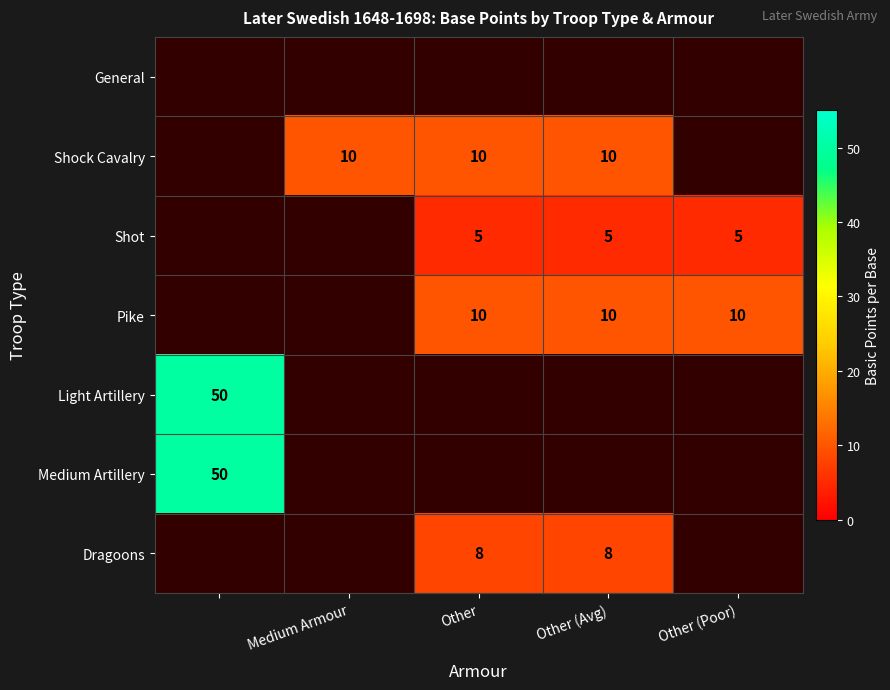

What is the smallest value displayed?

5.0